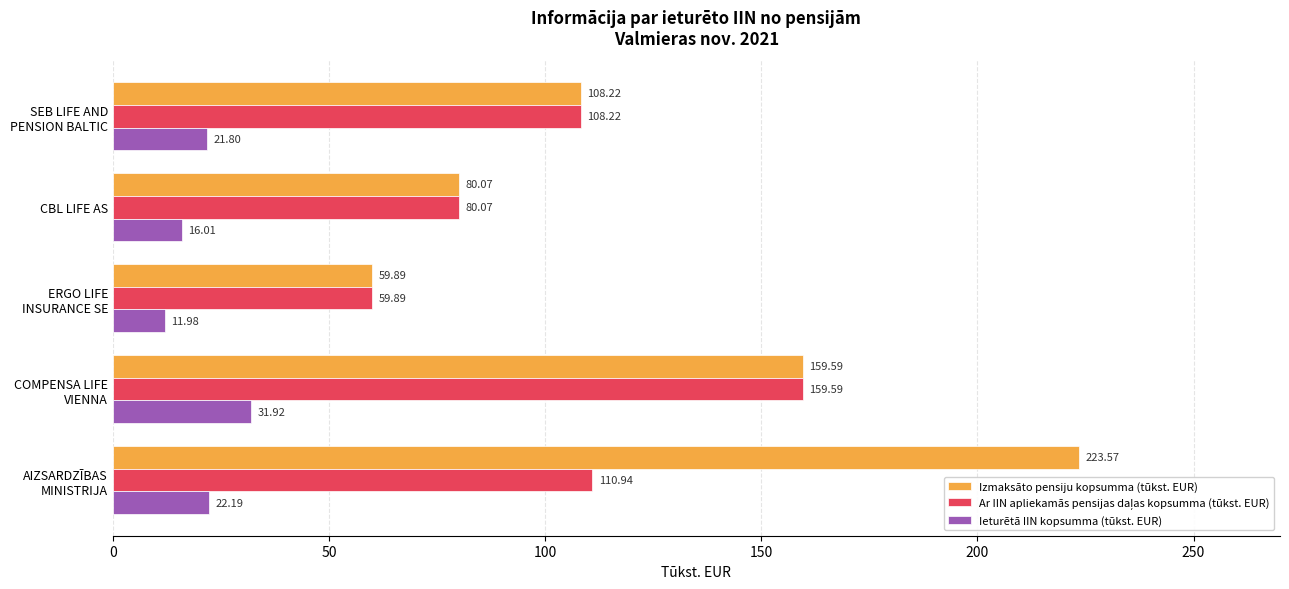

What is the average value of the Ieturētā IIN kopsumma (tūkst. EUR) series?

20.8